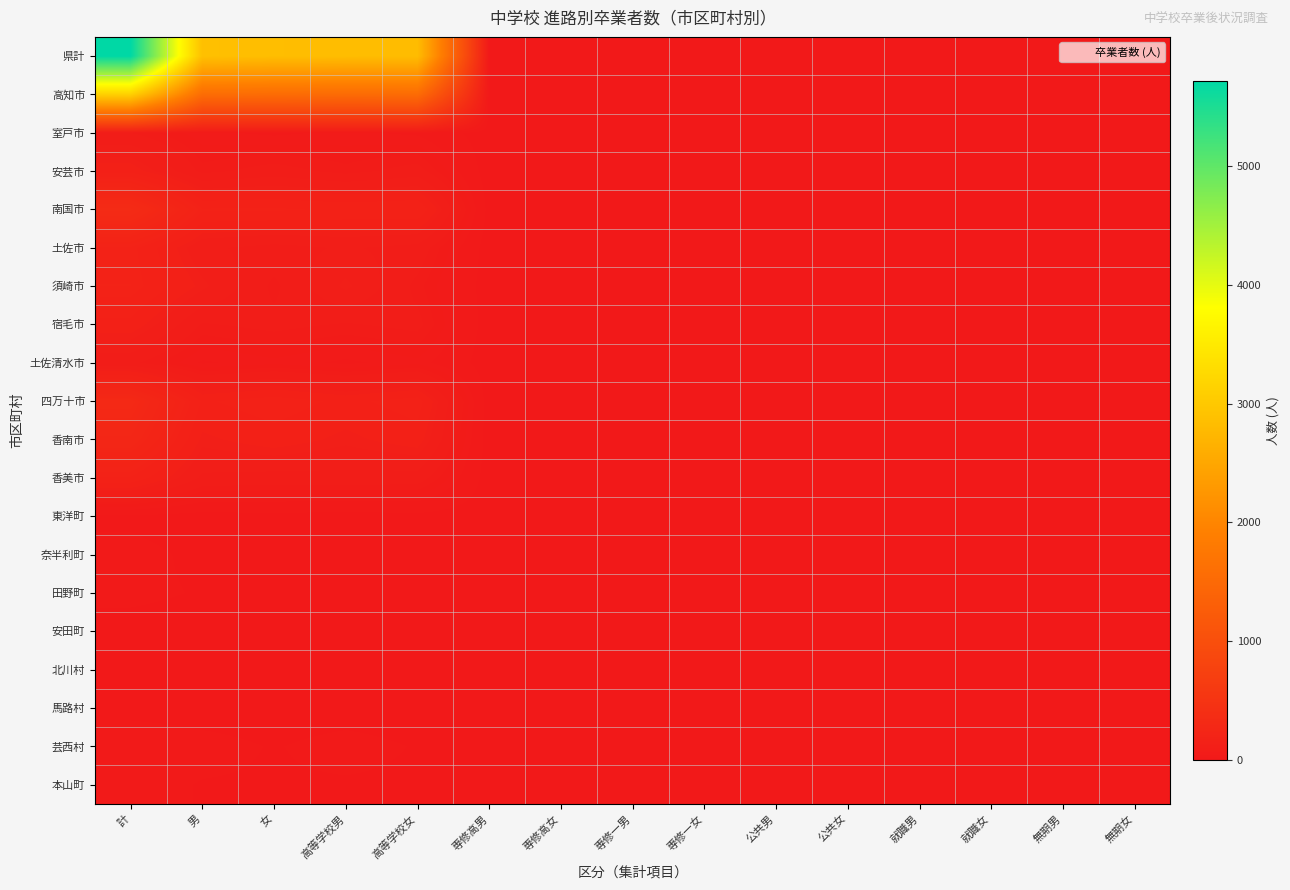

Reading right to left, extract all data points from this chart.

県計: 無期女=0	無期男=2	就職女=2	就職男=4	公共女=1	公共男=3	専修一女=0	専修一男=3	専修高女=2	専修高男=6	高等学校女=2822	高等学校男=2833	女=2839	男=2882	計=5721
高知市: 無期女=0	無期男=1	就職女=2	就職男=4	公共女=0	公共男=3	専修一女=0	専修一男=3	専修高女=1	専修高男=0	高等学校女=1548	高等学校男=1536	女=1554	男=1564	計=3118
室戸市: 無期女=0	無期男=0	就職女=0	就職男=0	公共女=0	公共男=0	専修一女=0	専修一男=0	専修高女=0	専修高男=0	高等学校女=30	高等学校男=37	女=30	男=37	計=67
安芸市: 無期女=0	無期男=0	就職女=0	就職男=0	公共女=0	公共男=0	専修一女=0	専修一男=0	専修高女=0	専修高男=0	高等学校女=76	高等学校男=60	女=76	男=61	計=137
南国市: 無期女=0	無期男=0	就職女=0	就職男=0	公共女=0	公共男=0	専修一女=0	専修一男=0	専修高女=0	専修高男=3	高等学校女=168	高等学校男=164	女=171	男=170	計=341
土佐市: 無期女=0	無期男=0	就職女=0	就職男=0	公共女=0	公共男=0	専修一女=0	専修一男=0	専修高女=0	専修高男=0	高等学校女=81	高等学校男=92	女=81	男=94	計=175
須崎市: 無期女=0	無期男=0	就職女=0	就職男=0	公共女=0	公共男=0	専修一女=0	専修一男=0	専修高女=0	専修高男=0	高等学校女=61	高等学校男=117	女=62	男=117	計=179
宿毛市: 無期女=0	無期男=0	就職女=0	就職男=0	公共女=0	公共男=0	専修一女=0	専修一男=0	専修高女=0	専修高男=0	高等学校女=73	高等学校男=65	女=73	男=65	計=138
土佐清水市: 無期女=0	無期男=0	就職女=0	就職男=0	公共女=0	公共男=0	専修一女=0	専修一男=0	専修高女=0	専修高男=0	高等学校女=41	高等学校男=30	女=41	男=31	計=72
四万十市: 無期女=0	無期男=1	就職女=0	就職男=0	公共女=0	公共男=0	専修一女=0	専修一男=0	専修高女=0	専修高男=0	高等学校女=157	高等学校男=139	女=159	男=142	計=301
香南市: 無期女=0	無期男=0	就職女=0	就職男=0	公共女=0	公共男=0	専修一女=0	専修一男=0	専修高女=0	専修高男=0	高等学校女=135	高等学校男=117	女=135	男=118	計=253
香美市: 無期女=0	無期男=0	就職女=0	就職男=0	公共女=0	公共男=0	専修一女=0	専修一男=0	専修高女=0	専修高男=1	高等学校女=79	高等学校男=82	女=80	男=85	計=165
東洋町: 無期女=0	無期男=0	就職女=0	就職男=0	公共女=0	公共男=0	専修一女=0	専修一男=0	専修高女=0	専修高男=0	高等学校女=5	高等学校男=2	女=5	男=2	計=7
奈半利町: 無期女=0	無期男=0	就職女=0	就職男=0	公共女=0	公共男=0	専修一女=0	専修一男=0	専修高女=0	専修高男=0	高等学校女=10	高等学校男=7	女=10	男=7	計=17
田野町: 無期女=0	無期男=0	就職女=0	就職男=0	公共女=0	公共男=0	専修一女=0	専修一男=0	専修高女=0	専修高男=0	高等学校女=5	高等学校男=10	女=5	男=10	計=15
安田町: 無期女=0	無期男=0	就職女=0	就職男=0	公共女=0	公共男=0	専修一女=0	専修一男=0	専修高女=0	専修高男=0	高等学校女=1	高等学校男=4	女=1	男=4	計=5
北川村: 無期女=0	無期男=0	就職女=0	就職男=0	公共女=0	公共男=0	専修一女=0	専修一男=0	専修高女=0	専修高男=0	高等学校女=5	高等学校男=1	女=5	男=1	計=6
馬路村: 無期女=0	無期男=0	就職女=0	就職男=0	公共女=0	公共男=0	専修一女=0	専修一男=0	専修高女=0	専修高男=0	高等学校女=1	高等学校男=2	女=1	男=2	計=3
芸西村: 無期女=0	無期男=0	就職女=0	就職男=0	公共女=0	公共男=0	専修一女=0	専修一男=0	専修高女=0	専修高男=0	高等学校女=10	高等学校男=18	女=10	男=18	計=28
本山町: 無期女=0	無期男=0	就職女=0	就職男=0	公共女=0	公共男=0	専修一女=0	専修一男=0	専修高女=1	専修高男=1	高等学校女=8	高等学校男=9	女=9	男=10	計=19